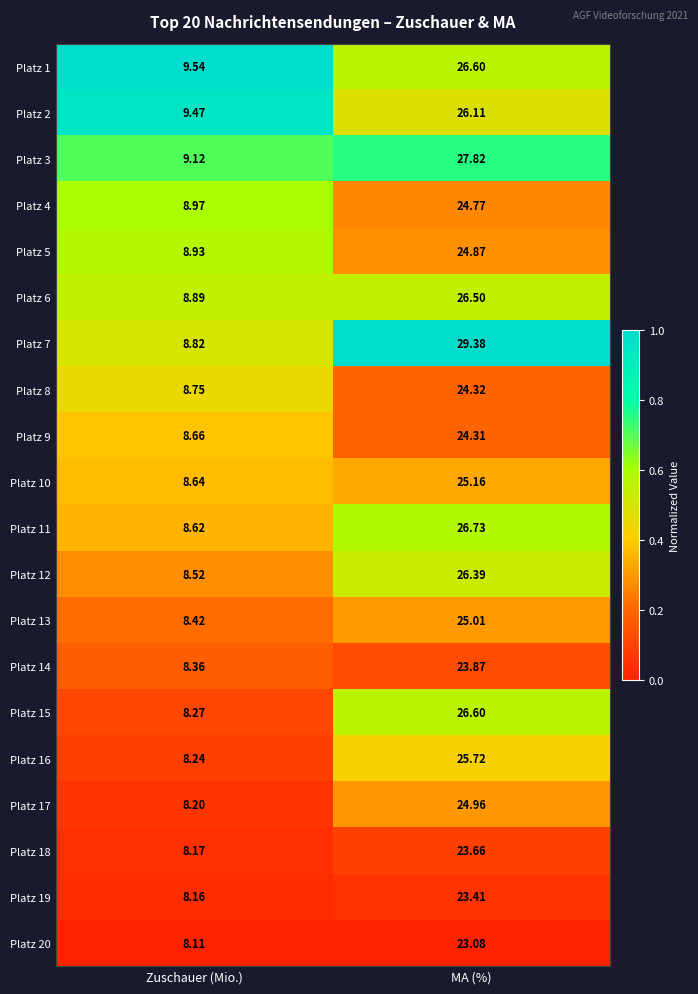

Rank the categories by Platz 20 value from lowest to highest.

Zuschauer (Mio.), MA (%)